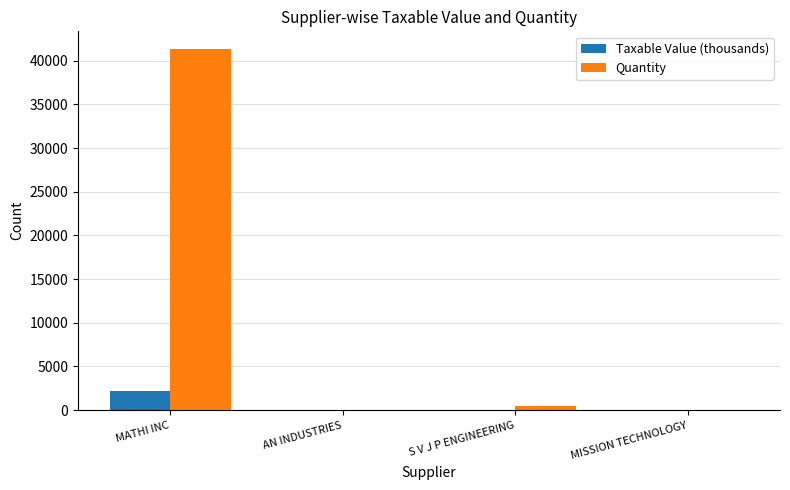

What are all the series names shown in the legend?

Taxable Value (thousands), Quantity